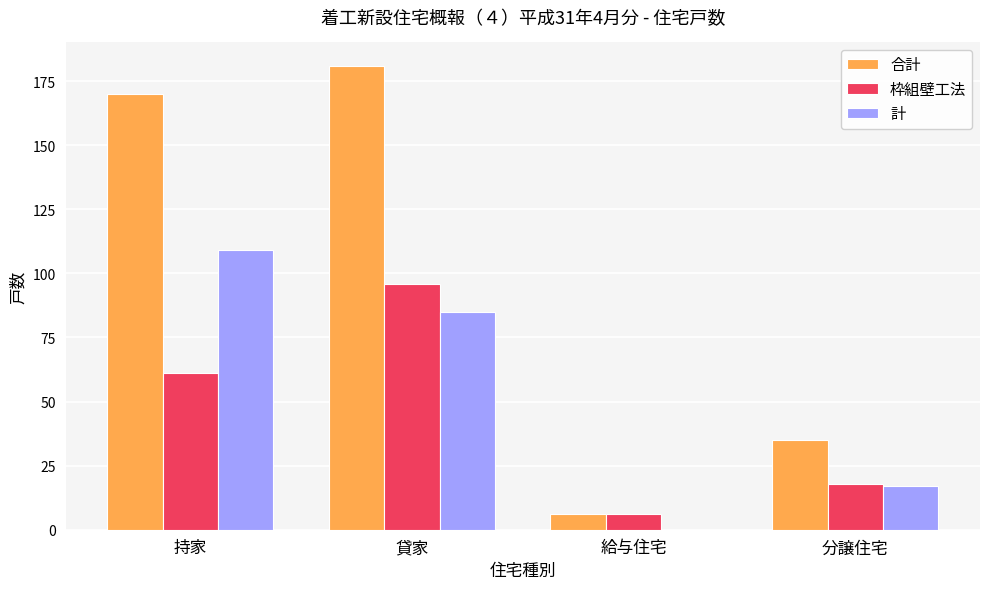

How many distinct data groups are displayed?

3